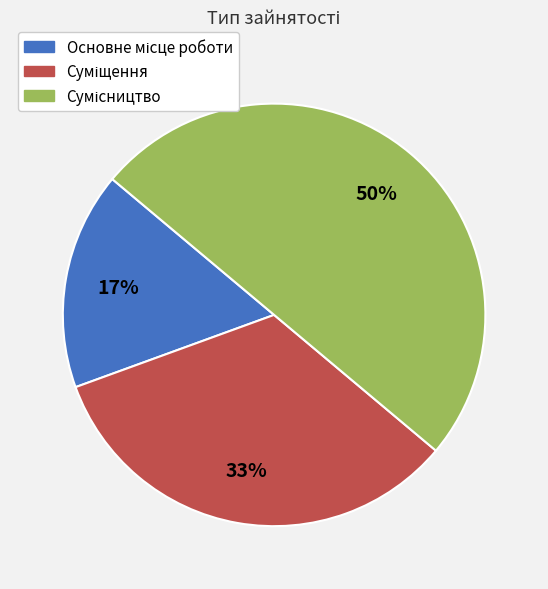

To the nearest percent, what is the difference between the largest and smallest slice percentages?

33%